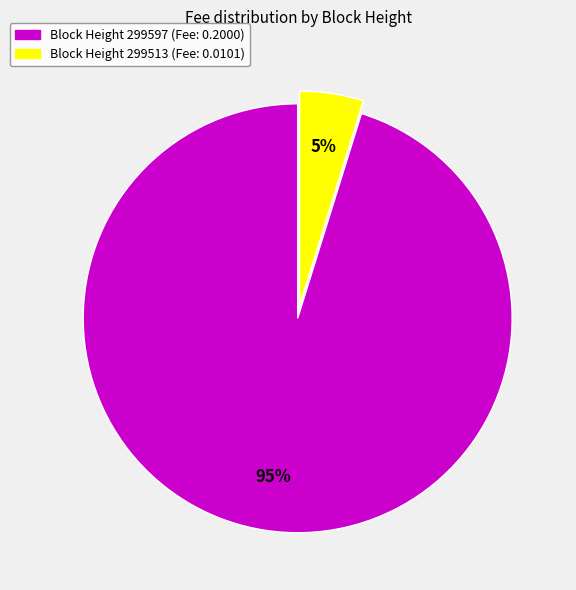

Is there any slice that represents more than half of the pie?

Yes